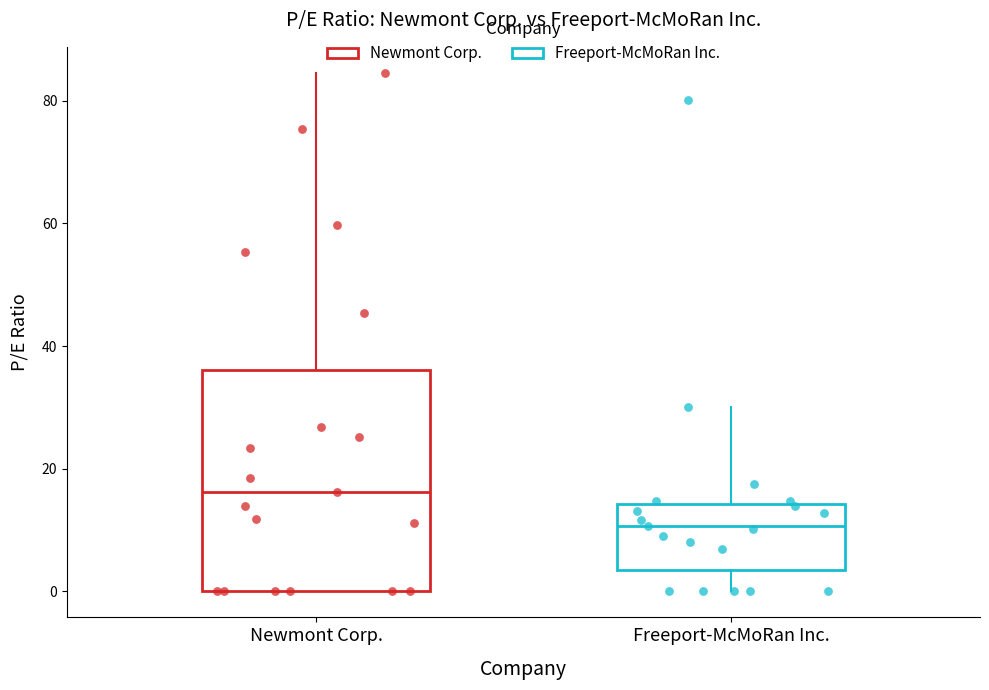

Comparing the boxes themselves (not the whiskers), which one is the tallest?

Newmont Corp.